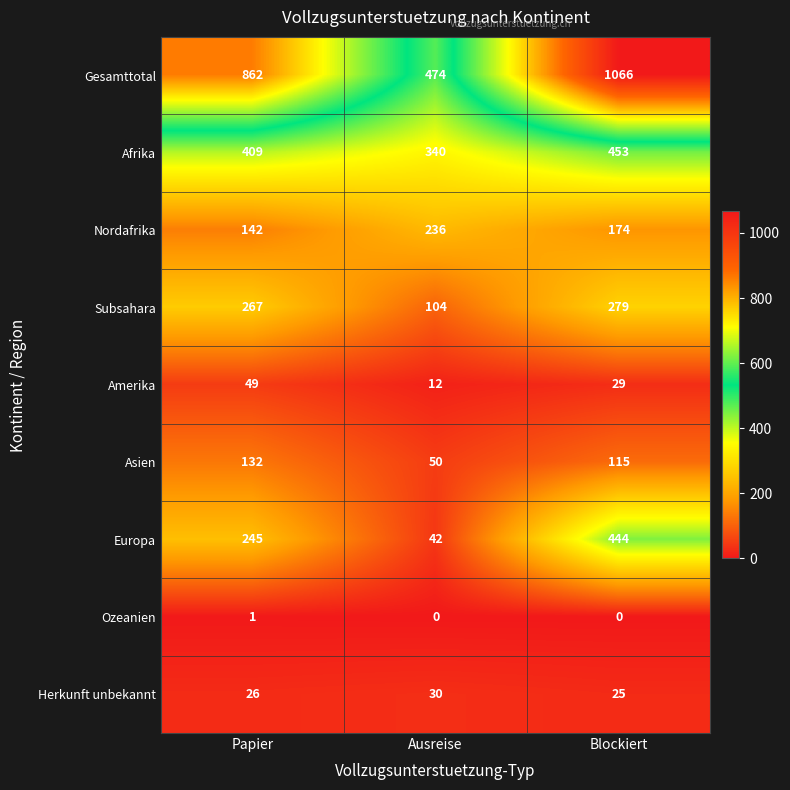

At how many categories does at least one series exceed 735?

2